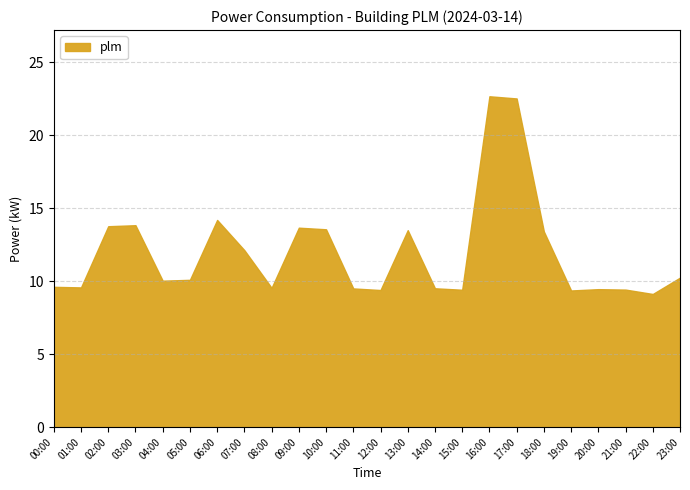

What is the difference between the values at 19:00 and 05:00?

0.7